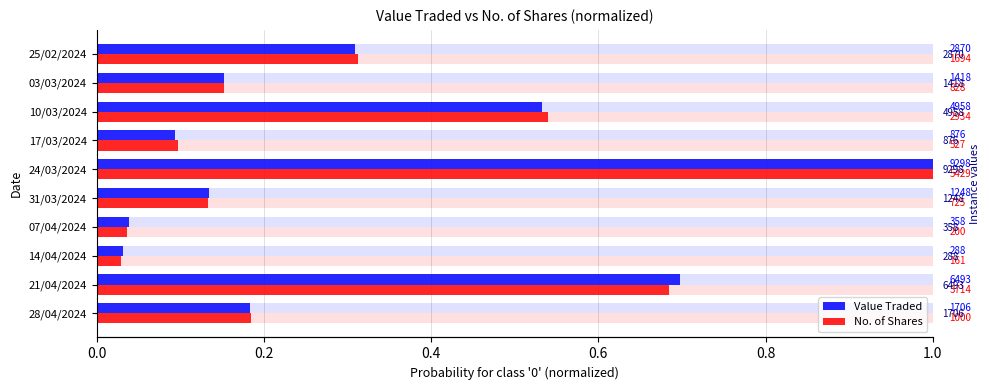

Reading left to right, extract all data points from this chart.

Value Traded: 0.2	0.7	0.0	0.0	0.1	1.0	0.1	0.5	0.2	0.3
No. of Shares: 0.2	0.7	0.0	0.0	0.1	1.0	0.1	0.5	0.2	0.3